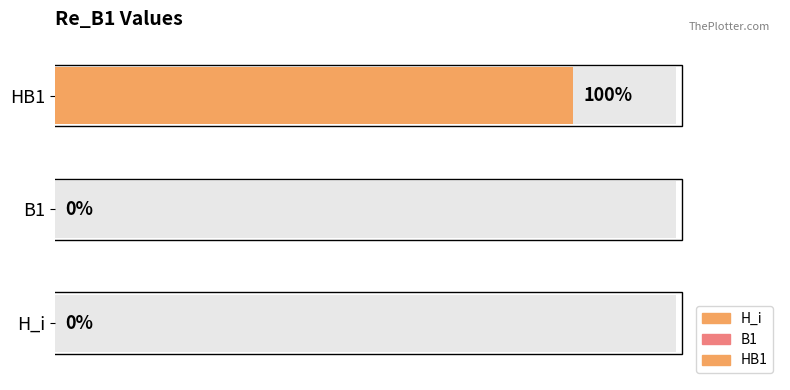

Reading right to left, transcribe all the data shown in this chart.

1	0	0